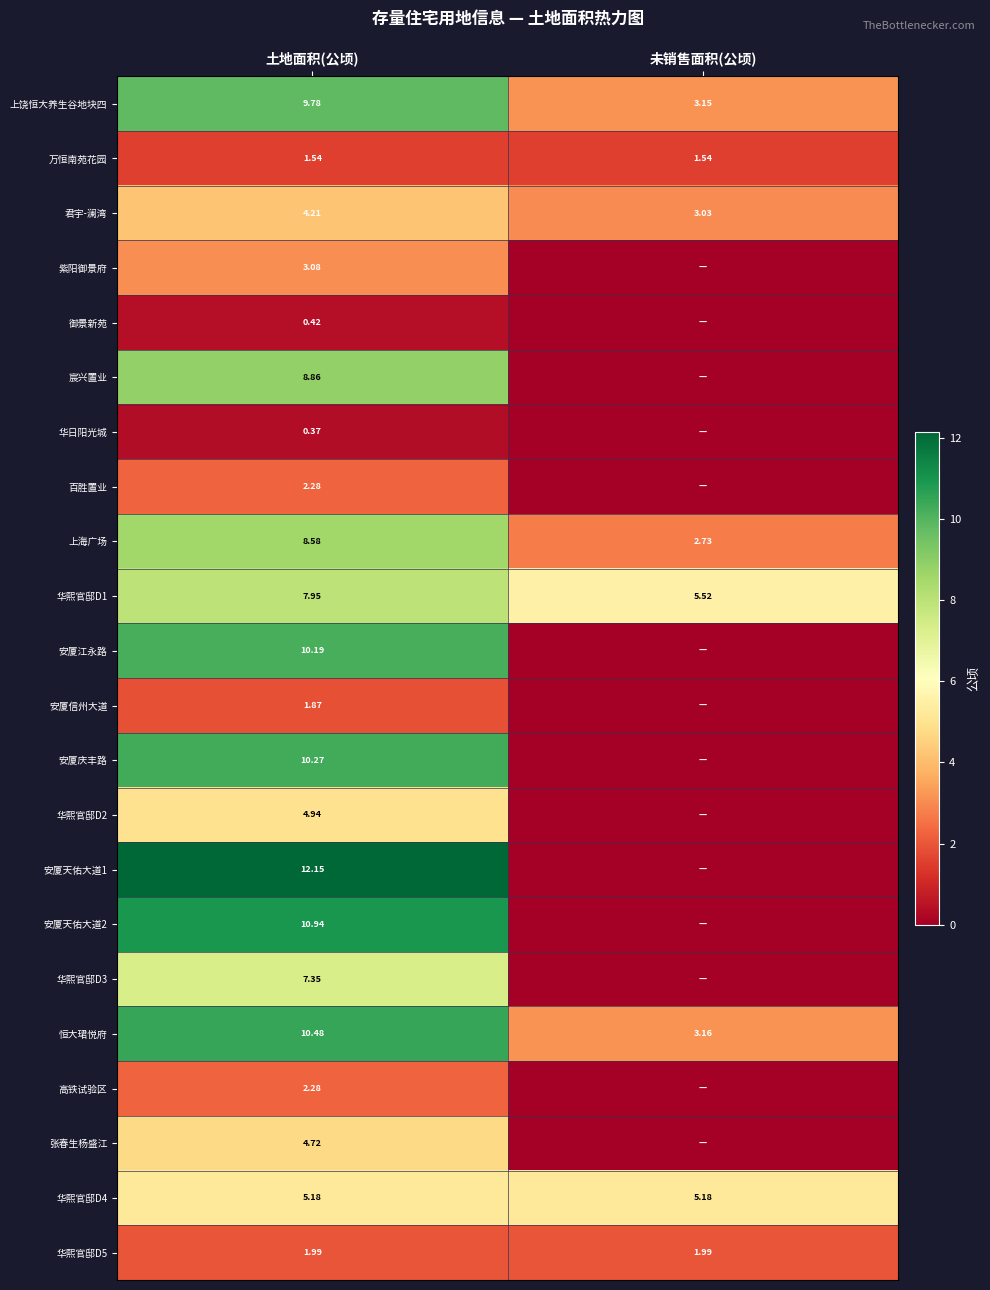

What is the sum of all 安厦天佑大道2 values?

10.9